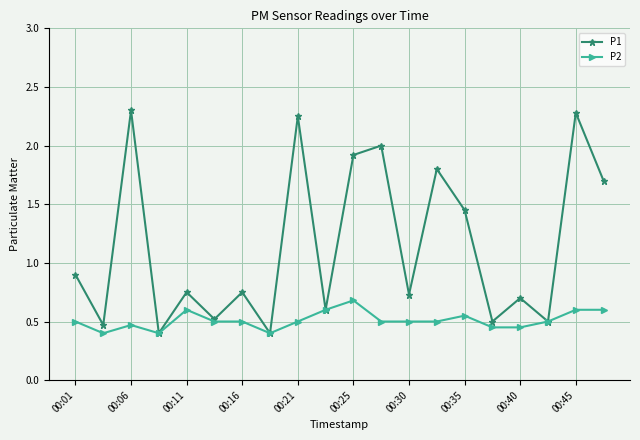

At how many categories does at least one series exceed 1?

8